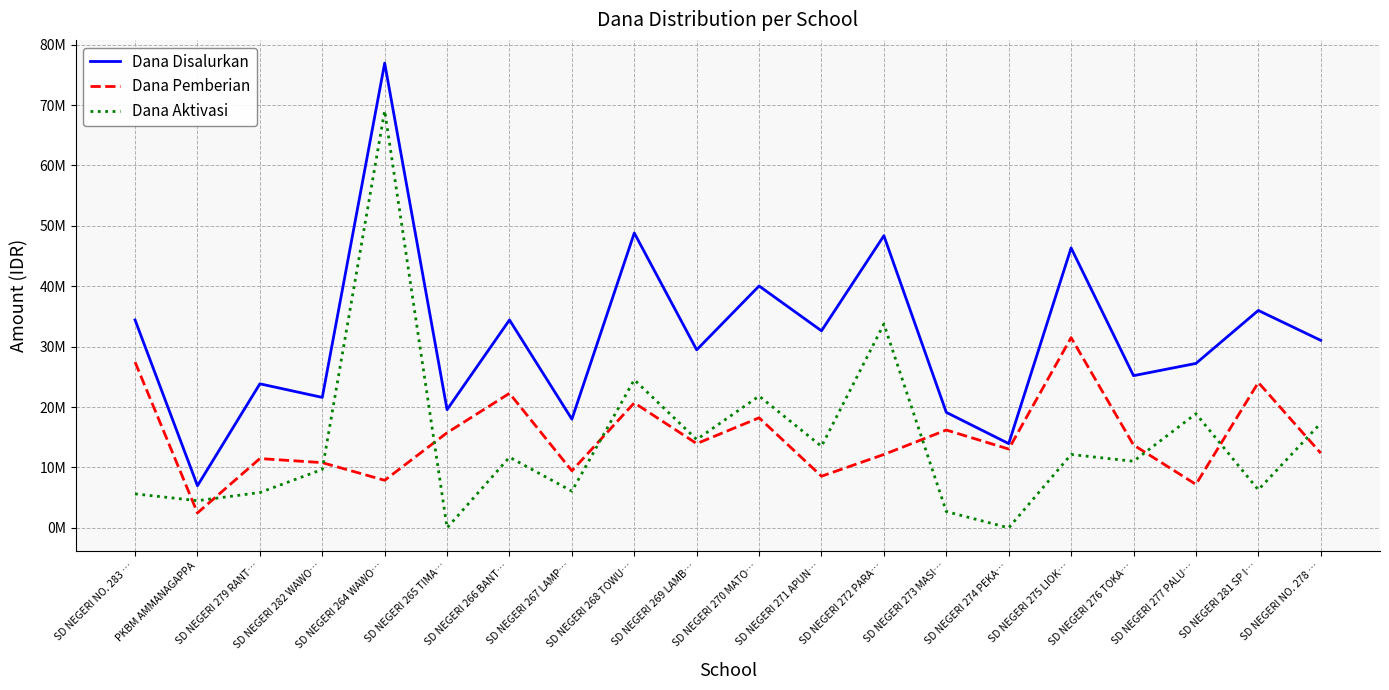

Is this an area chart (filled region under the line)?

No